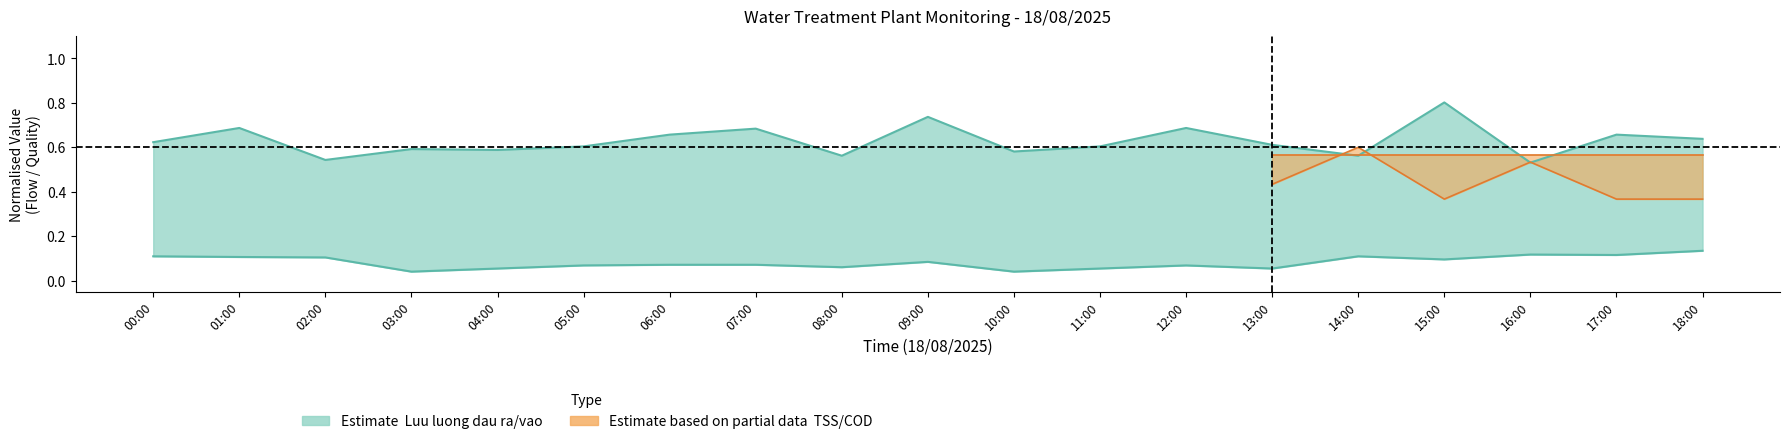

Which series has the widest spread of values?

Luu luong dau ra (m3/h)